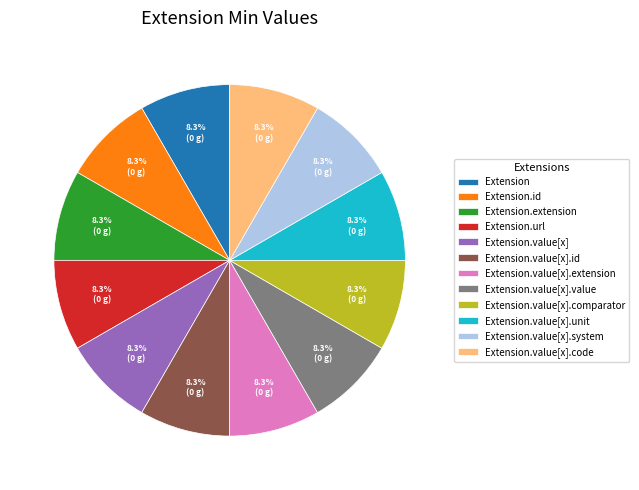

What is the ratio of the value at Extension.value[x].id to the value at Extension.id?

1.0